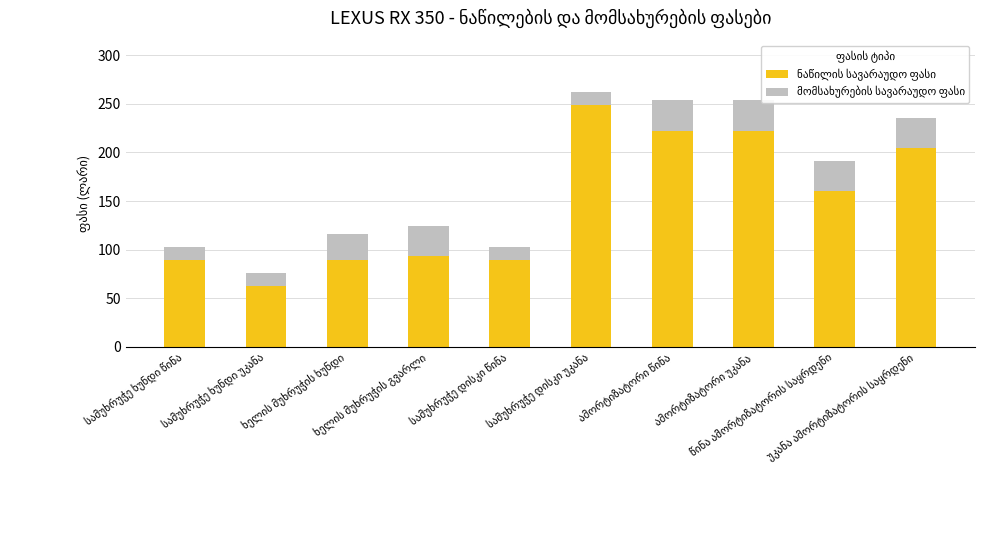

The value of ნაწილის სავარაუდო ფასი at ხელის მუხრუჭის ხუნდი is 89.0. True or false?

True